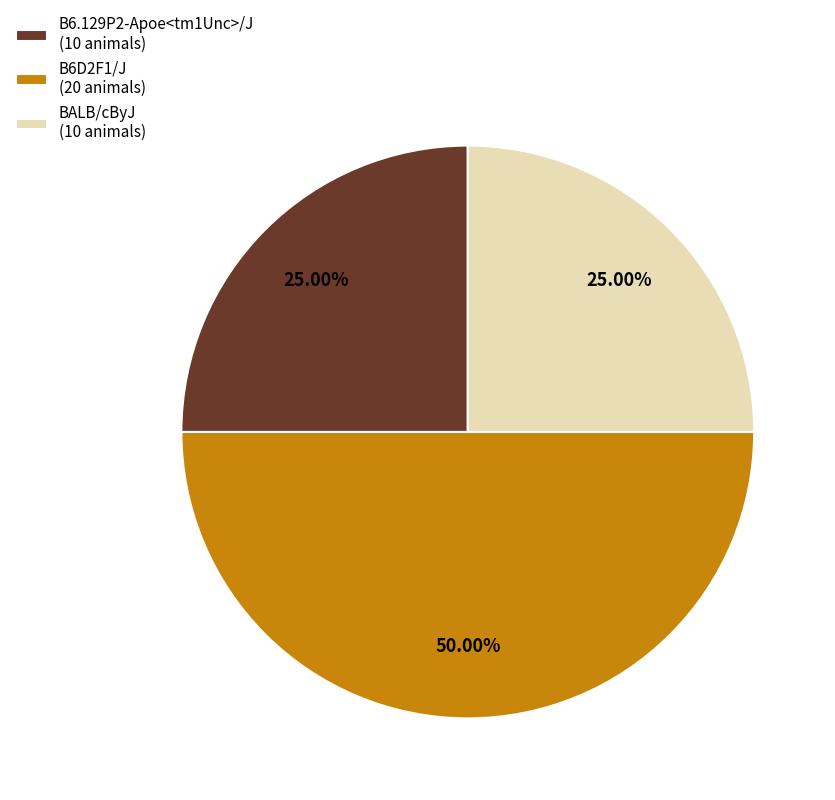

The BALB/cByJ slice represents 25% of the pie. True or false?

True